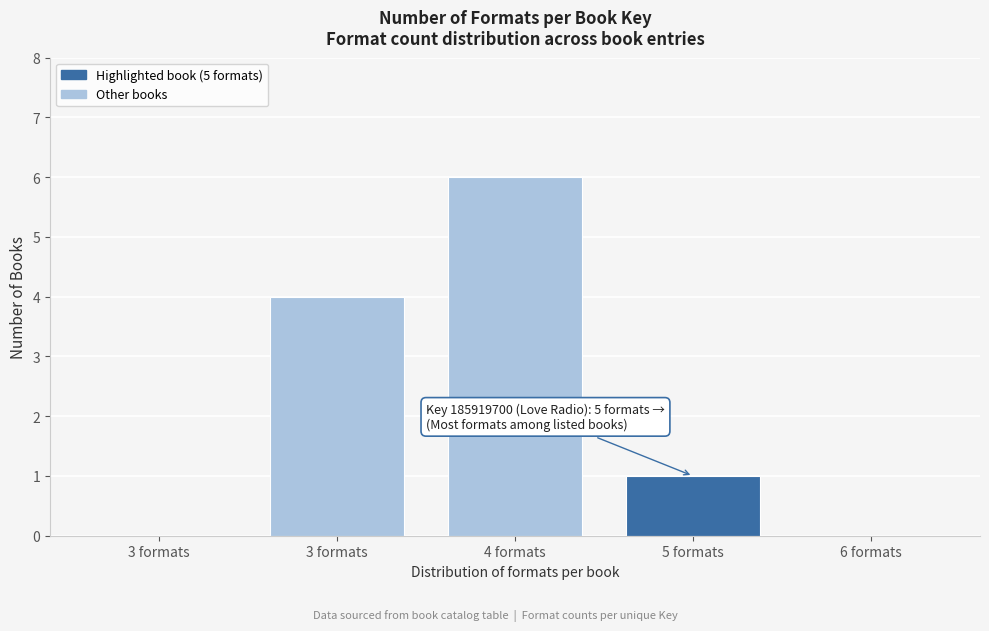

How many distinct data groups are displayed?

1